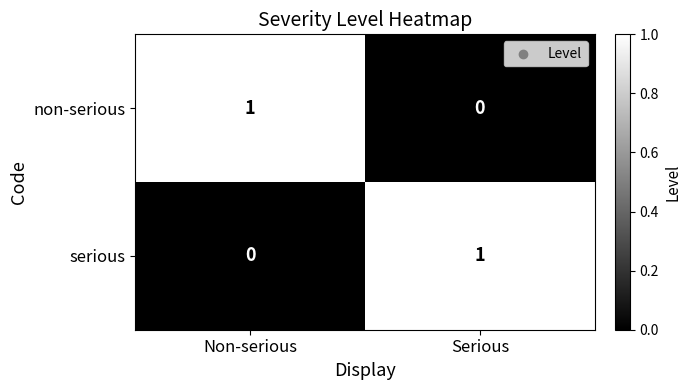

Reading left to right, what are all the values shown in this chart?

non-serious: 1	0
serious: 0	1